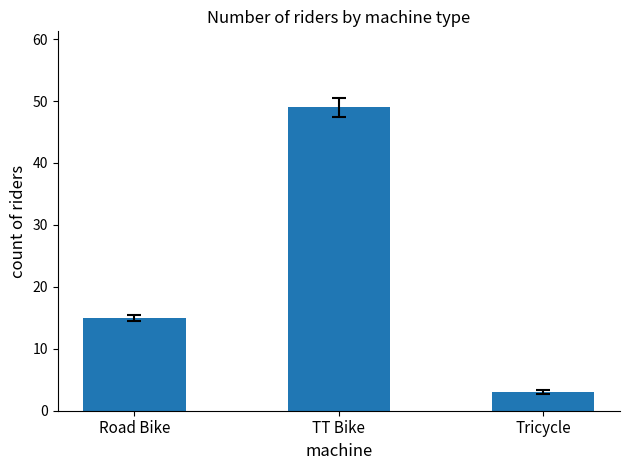

How many values are between 3 and 49?

3